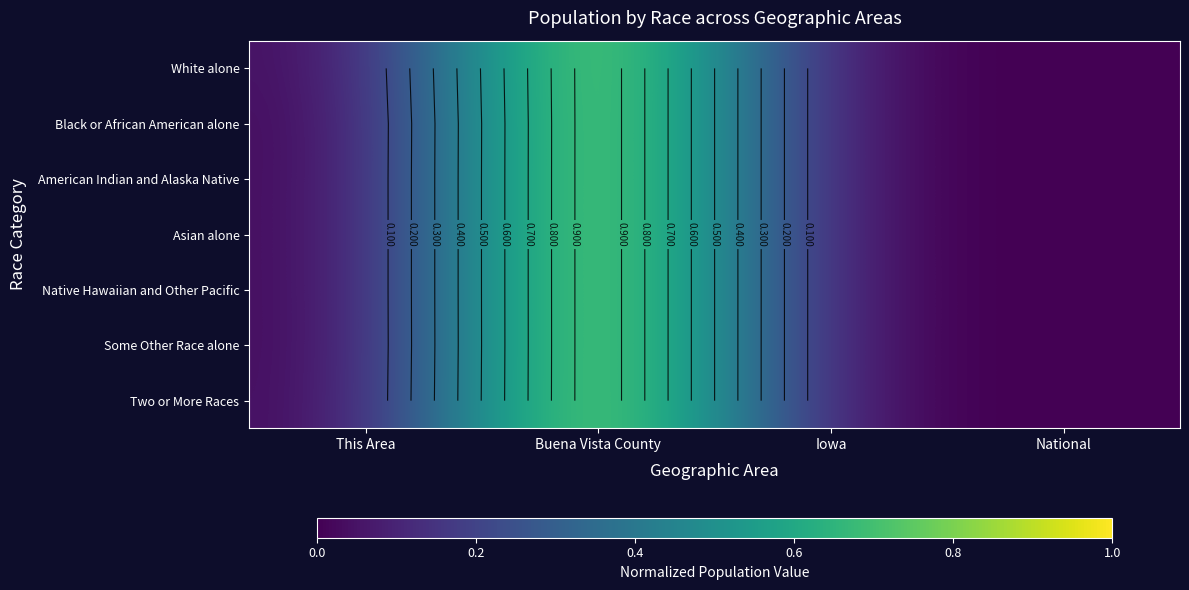

What is the sum of all Some Other Race alone values?

1.0